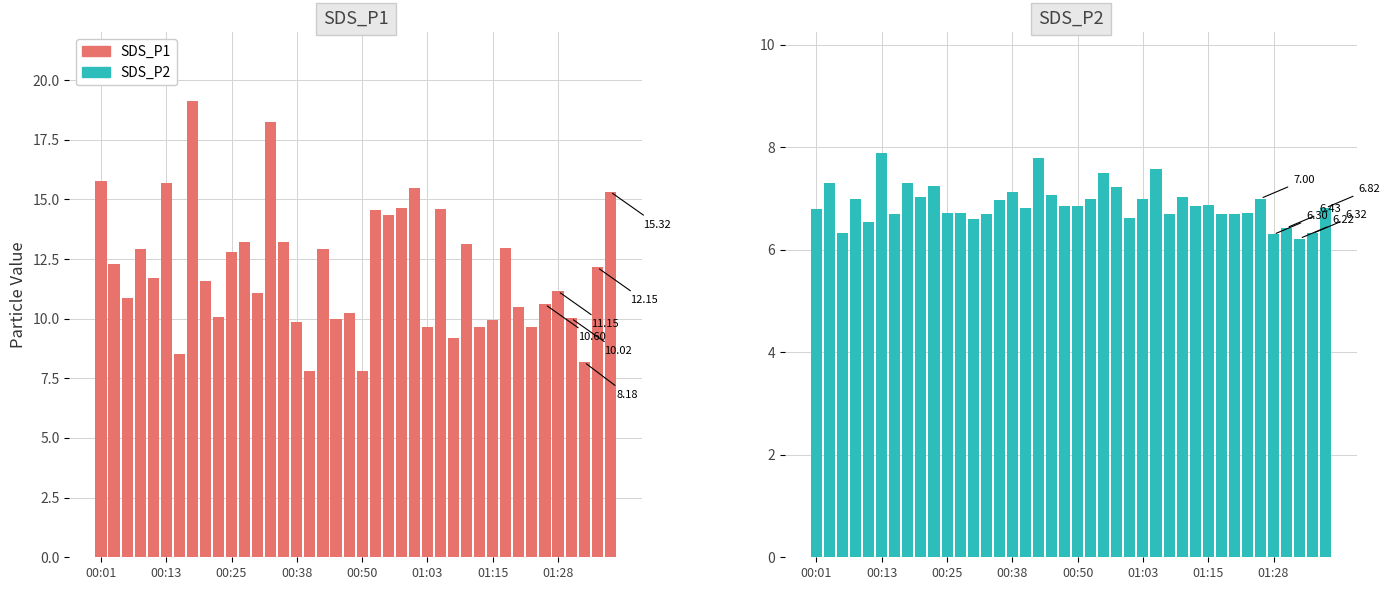

What is the difference between the maximum and minimum values in the SDS_P2 series?

1.7